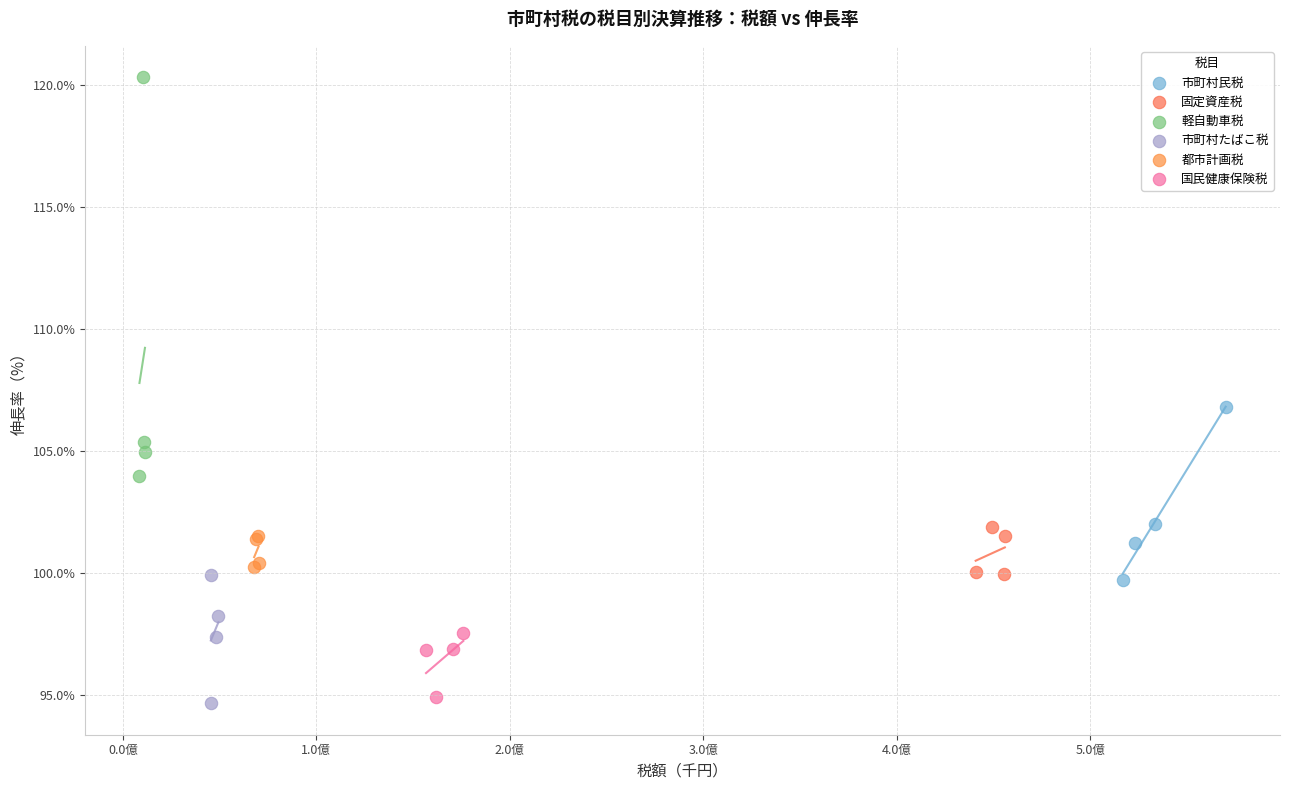

Which series contains the highest Y value?

軽自動車税